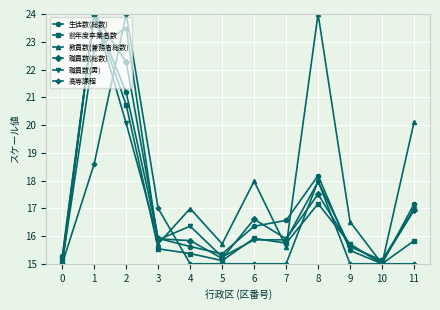

Where is the first local maximum for 前年度卒業者数?

1